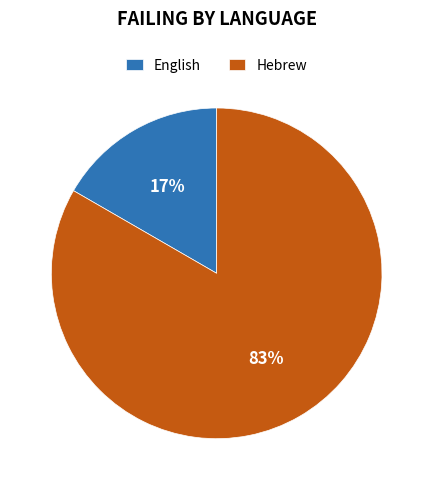

Which category accounts for the majority?

Hebrew